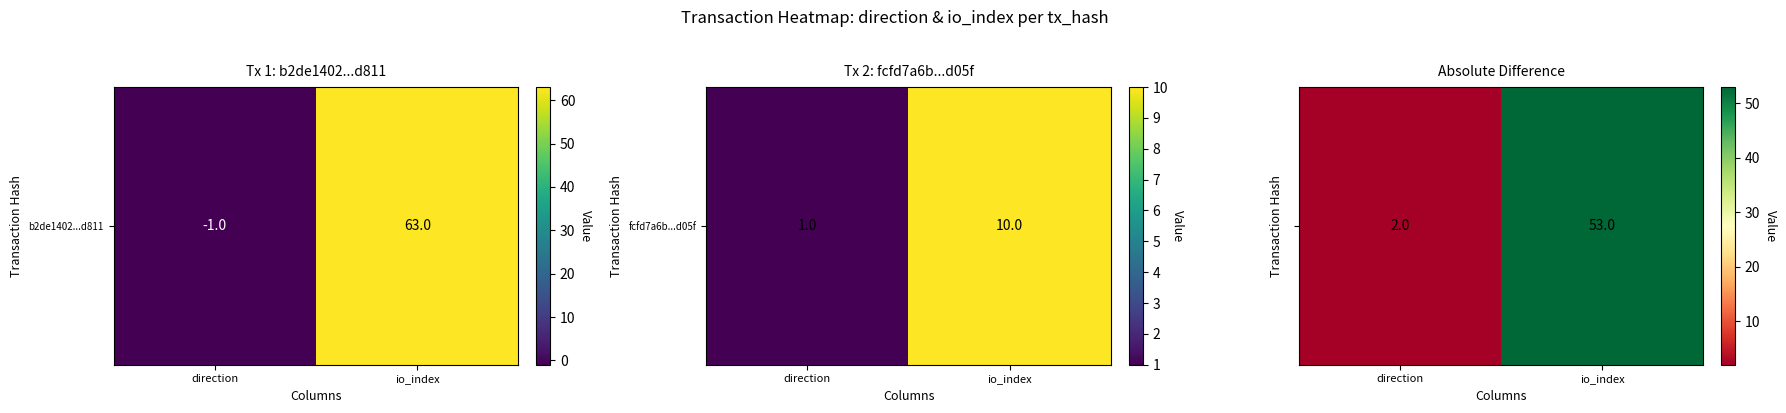

What is the change in value from direction to io_index?

+51